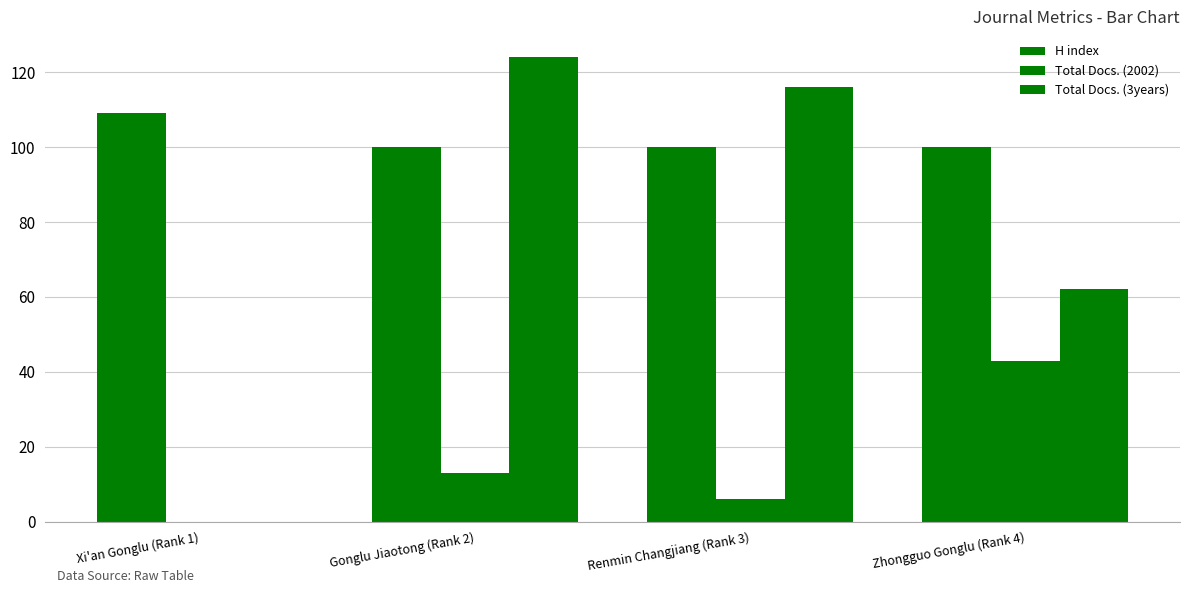

True or false: Total Docs. (3years) has a value of 124 at Gonglu Jiaotong (Rank 2).

True